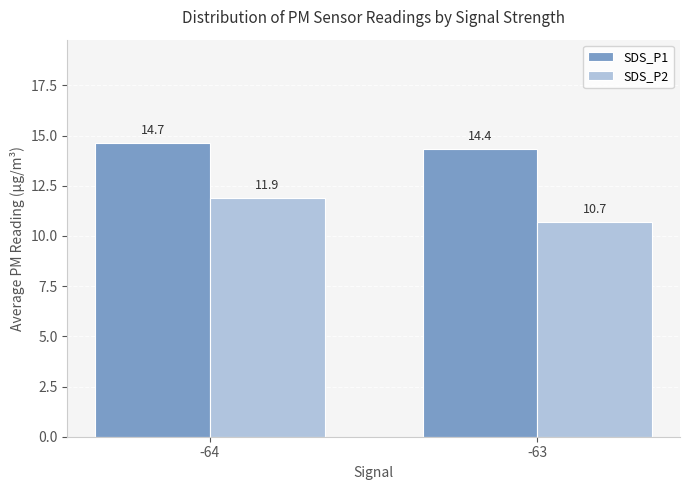

Is it true that SDS_P1 equals 14.7 at -64?

True